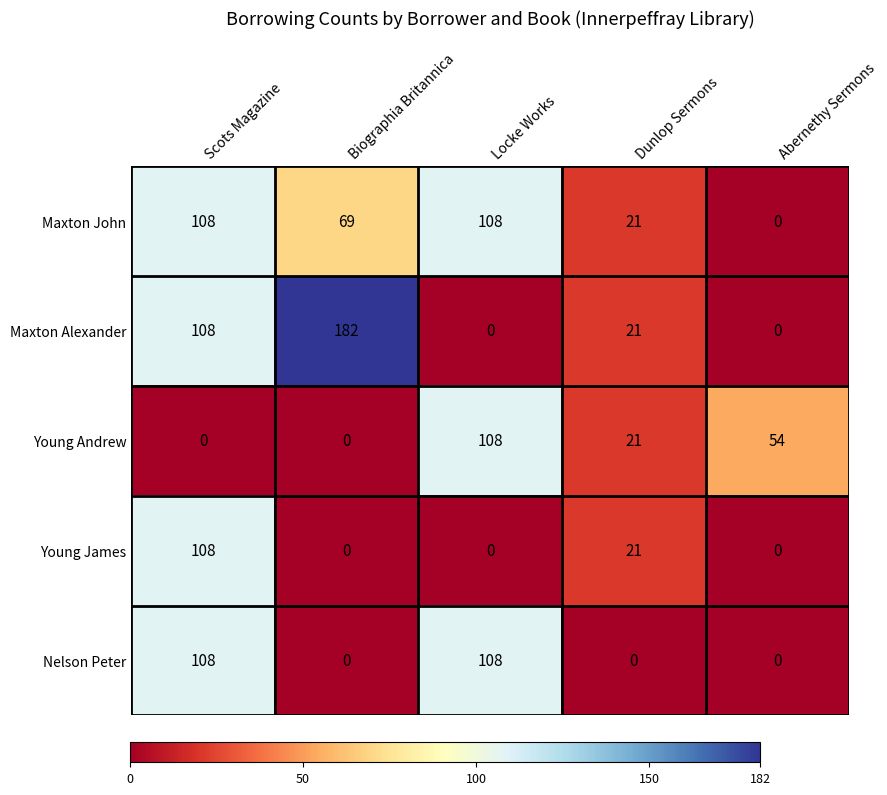

Which label corresponds to the largest value in the chart?

Biographia Britannica